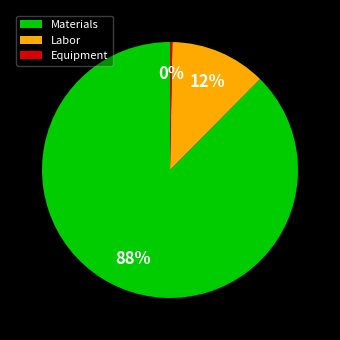

Rank the categories by value from lowest to highest.

Equipment, Labor, Materials